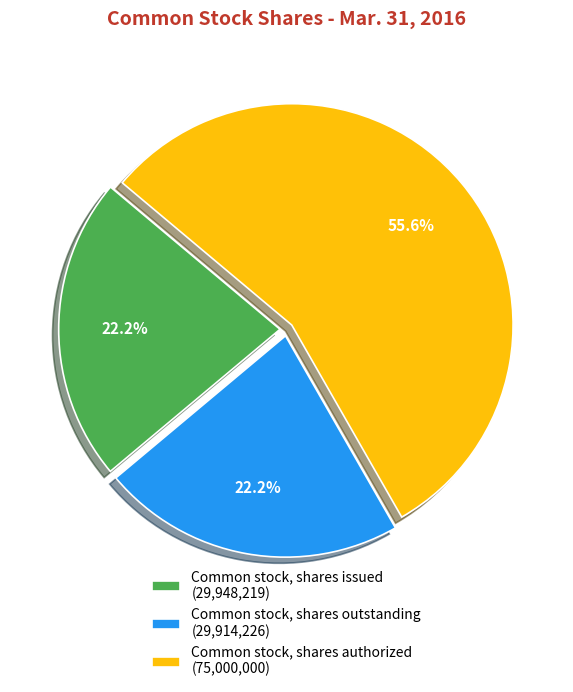

Which category has the biggest portion of the pie?

Common stock, shares authorized